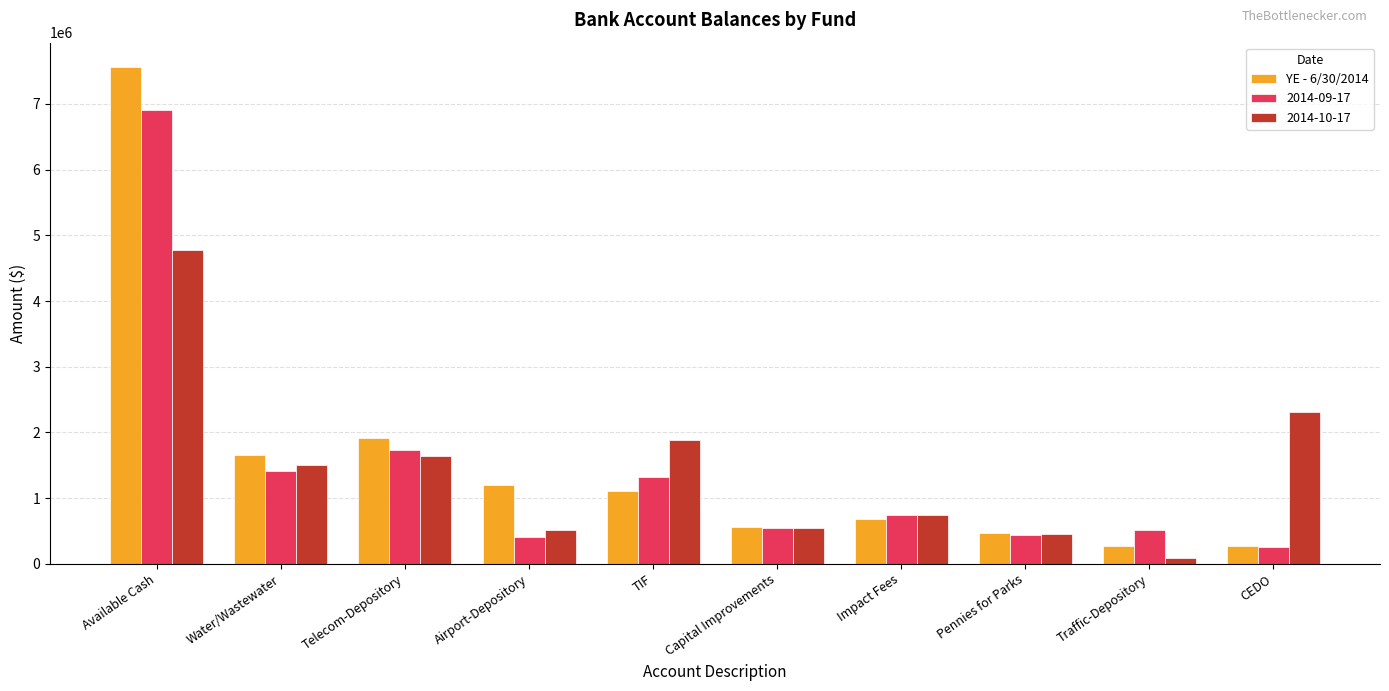

At which category does the chart reach its peak across all series?

Available Cash